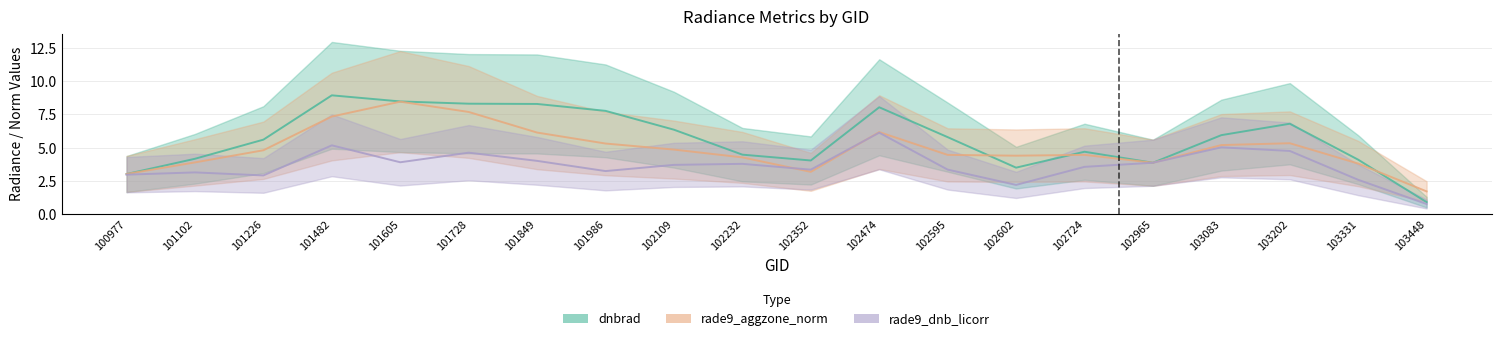

What are all the series names shown in the legend?

dnbrad, rade9_aggzone_norm, rade9_dnb_licorr